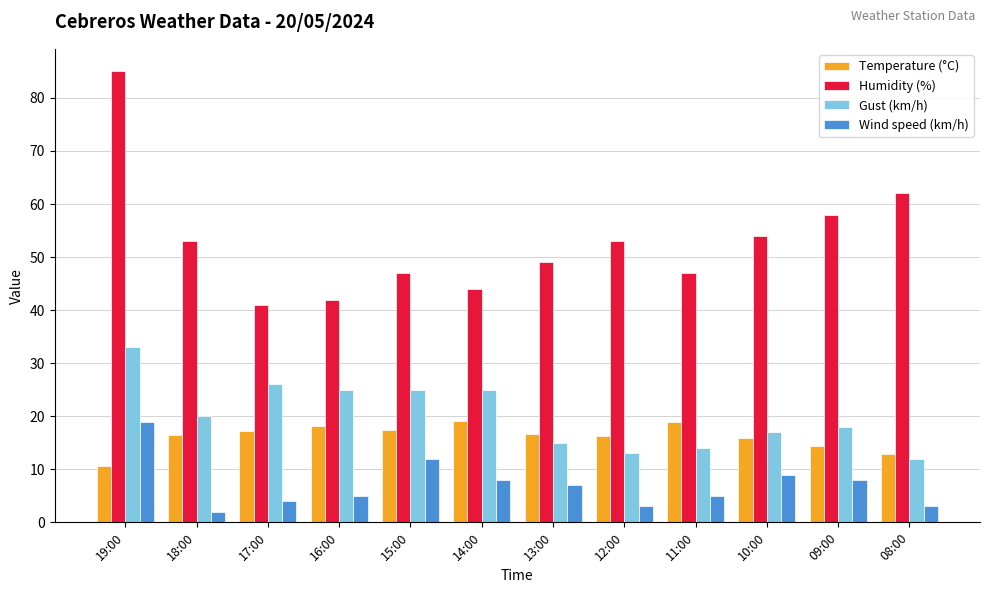

Which category has the lowest value in the Temperature (°C) series?

19:00